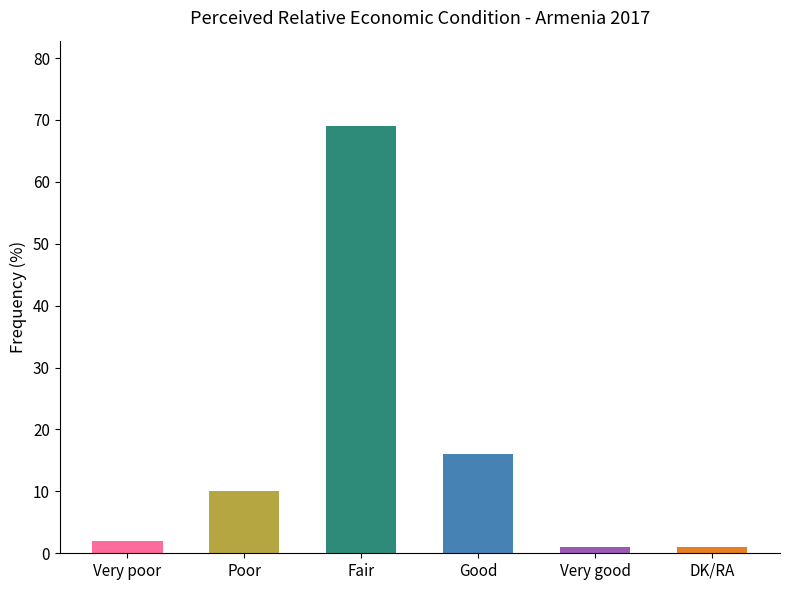

What is the change in value from Poor to Good?

+6